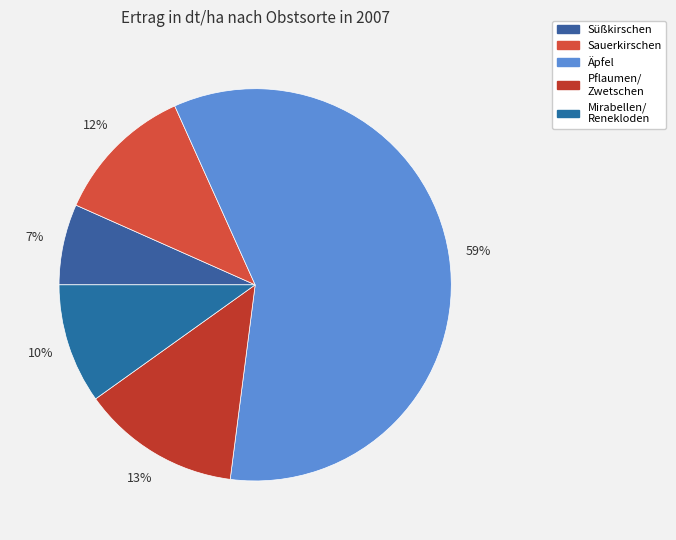

Count the number of slices in the pie.

5